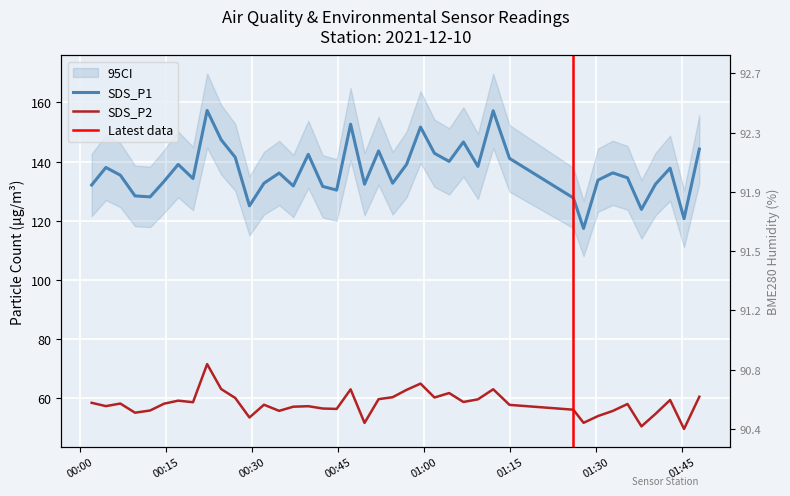

At which category does SDS_P1 reach its first local valley?

2021/12/10 00:12:16